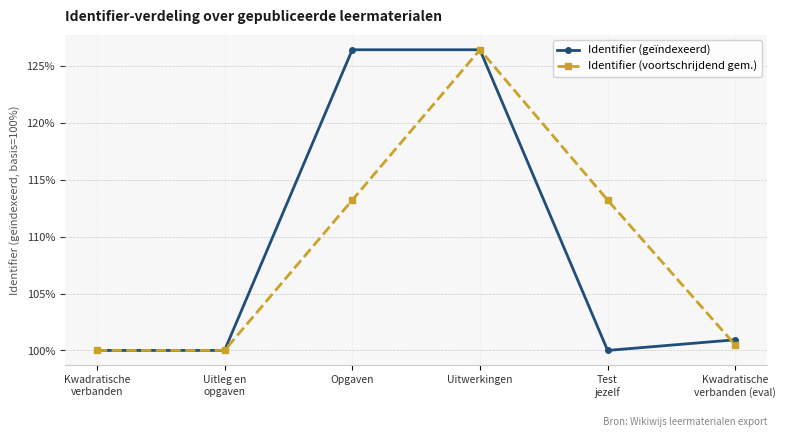

The Identifier (voortschrijdend gem.) series shows 157.3 at Kwadratische
verbanden (eval). True or false?

False